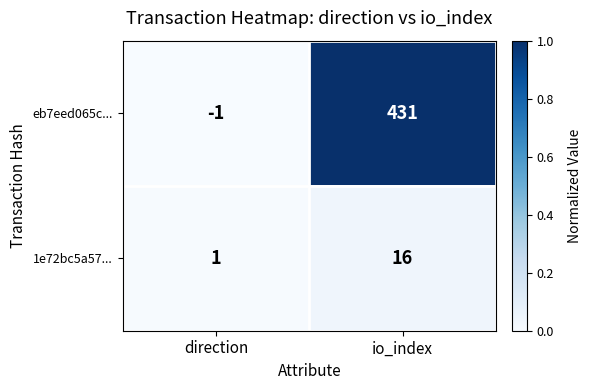

Rank the series by their average value, from lowest to highest.

1e72bc5a57..., eb7eed065c...